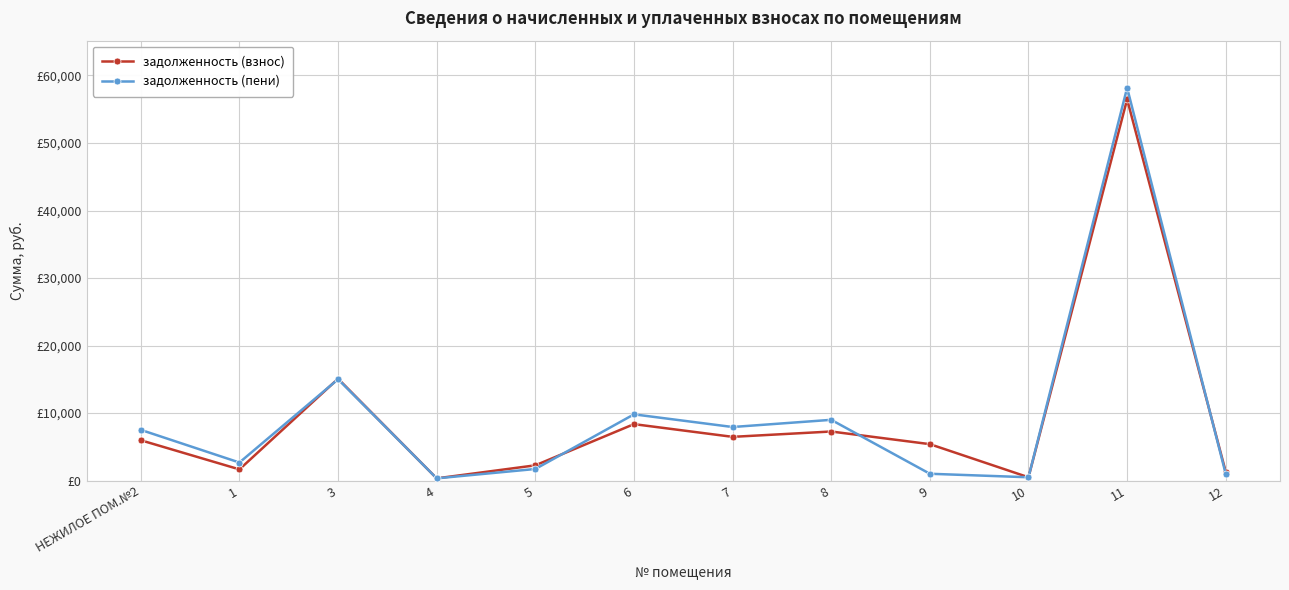

List the series in order of their peak value, lowest first.

задолженность (взнос), задолженность (пени)